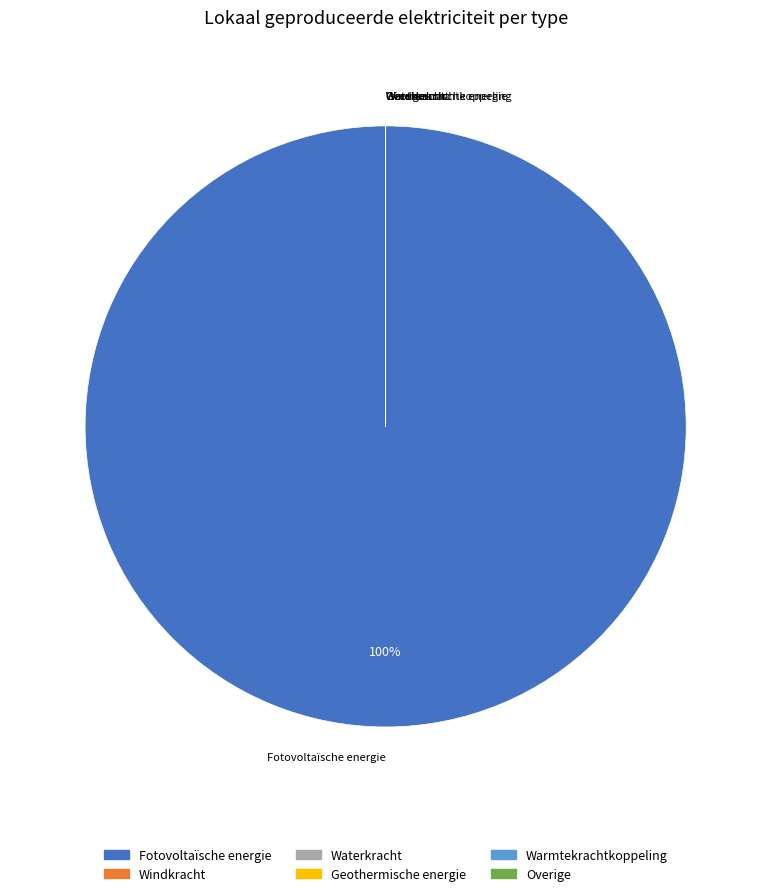

To the nearest percent, what is the difference between the largest and smallest slice percentages?

100%